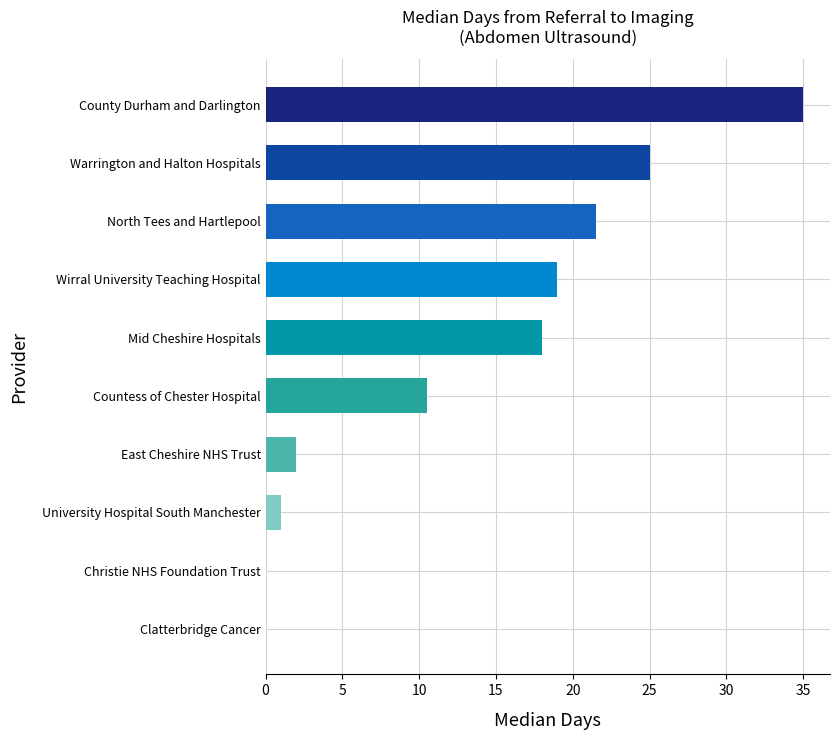

Are the bars grouped side by side (vs. stacked)?

No